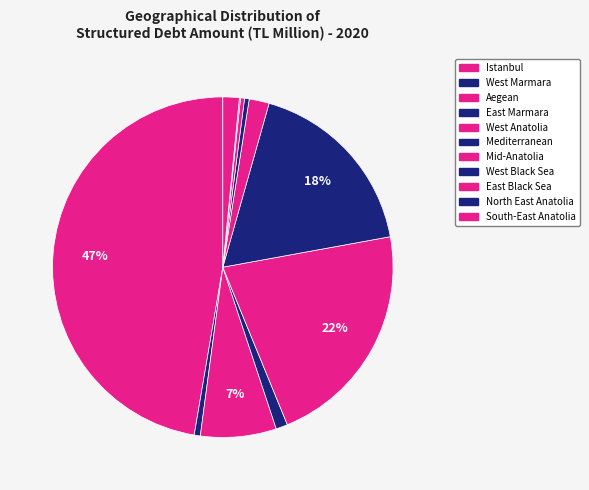

Between North East Anatolia and West Anatolia, which is larger?

West Anatolia